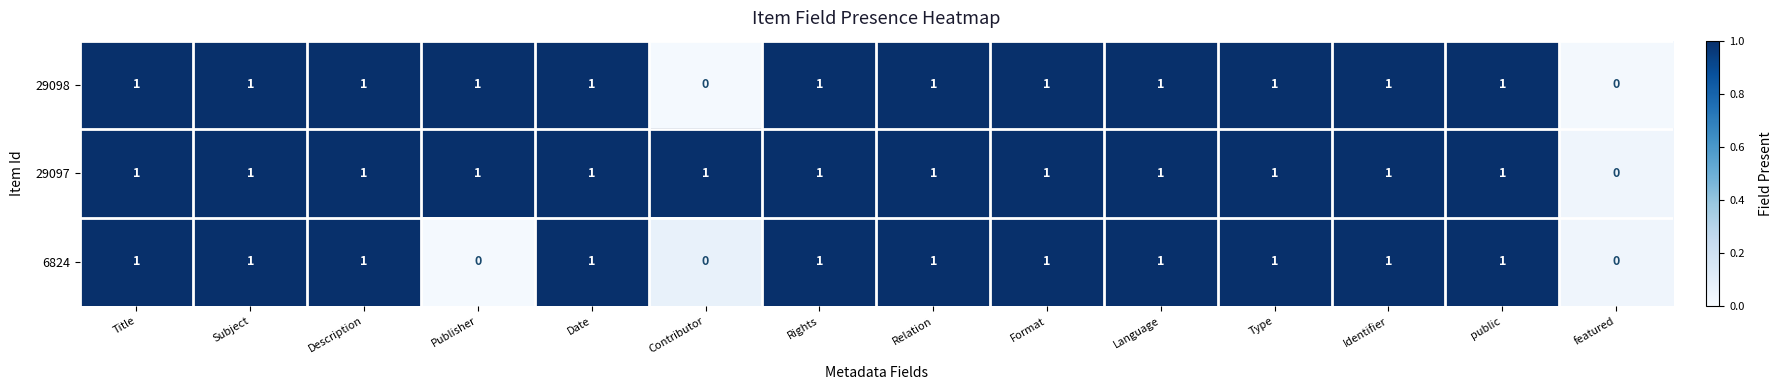

Between Publisher and Identifier, which series saw the biggest shift?

6824